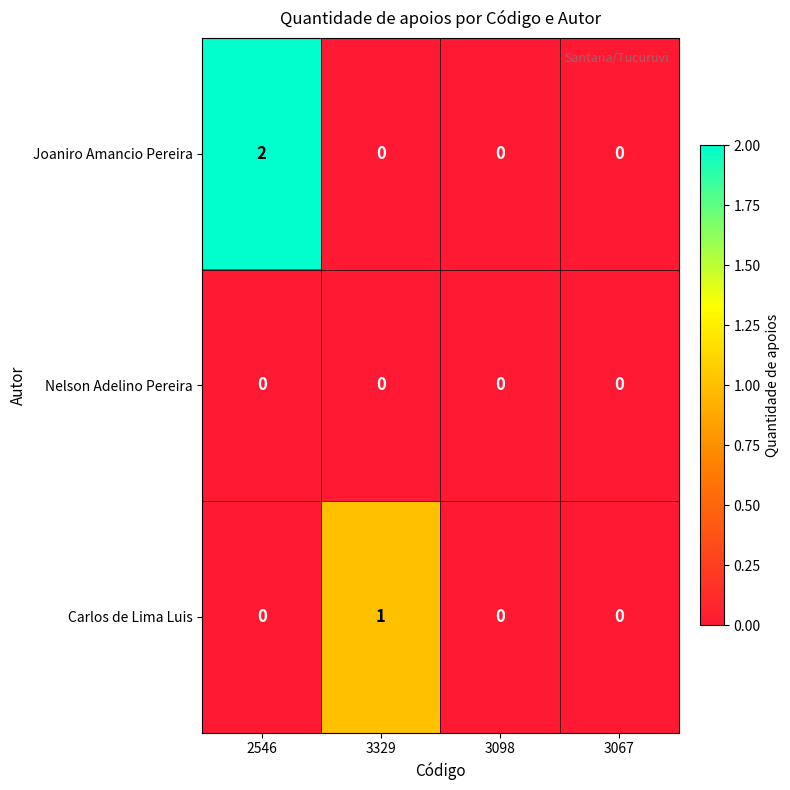

At which category does the chart reach its peak across all series?

2546